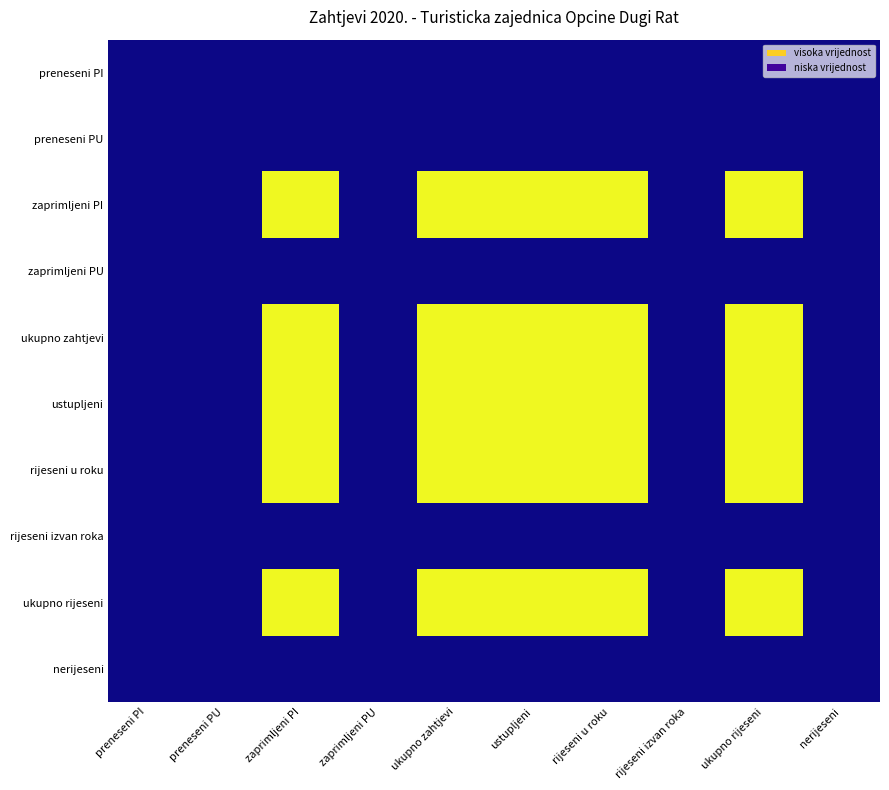

Reading left to right, what are all the values shown in this chart?

preneseni PI: preneseni PI=0	preneseni PU=0	zaprimljeni PI=0	zaprimljeni PU=0	ukupno zahtjevi=0	ustupljeni=0	rijeseni u roku=0	rijeseni izvan roka=0	ukupno rijeseni=0	nerijeseni=0
preneseni PU: preneseni PI=0	preneseni PU=0	zaprimljeni PI=0	zaprimljeni PU=0	ukupno zahtjevi=0	ustupljeni=0	rijeseni u roku=0	rijeseni izvan roka=0	ukupno rijeseni=0	nerijeseni=0
zaprimljeni PI: preneseni PI=0	preneseni PU=0	zaprimljeni PI=1	zaprimljeni PU=0	ukupno zahtjevi=1	ustupljeni=1	rijeseni u roku=1	rijeseni izvan roka=0	ukupno rijeseni=1	nerijeseni=0
zaprimljeni PU: preneseni PI=0	preneseni PU=0	zaprimljeni PI=0	zaprimljeni PU=0	ukupno zahtjevi=0	ustupljeni=0	rijeseni u roku=0	rijeseni izvan roka=0	ukupno rijeseni=0	nerijeseni=0
ukupno zahtjevi: preneseni PI=0	preneseni PU=0	zaprimljeni PI=1	zaprimljeni PU=0	ukupno zahtjevi=1	ustupljeni=1	rijeseni u roku=1	rijeseni izvan roka=0	ukupno rijeseni=1	nerijeseni=0
ustupljeni: preneseni PI=0	preneseni PU=0	zaprimljeni PI=1	zaprimljeni PU=0	ukupno zahtjevi=1	ustupljeni=1	rijeseni u roku=1	rijeseni izvan roka=0	ukupno rijeseni=1	nerijeseni=0
rijeseni u roku: preneseni PI=0	preneseni PU=0	zaprimljeni PI=1	zaprimljeni PU=0	ukupno zahtjevi=1	ustupljeni=1	rijeseni u roku=1	rijeseni izvan roka=0	ukupno rijeseni=1	nerijeseni=0
rijeseni izvan roka: preneseni PI=0	preneseni PU=0	zaprimljeni PI=0	zaprimljeni PU=0	ukupno zahtjevi=0	ustupljeni=0	rijeseni u roku=0	rijeseni izvan roka=0	ukupno rijeseni=0	nerijeseni=0
ukupno rijeseni: preneseni PI=0	preneseni PU=0	zaprimljeni PI=1	zaprimljeni PU=0	ukupno zahtjevi=1	ustupljeni=1	rijeseni u roku=1	rijeseni izvan roka=0	ukupno rijeseni=1	nerijeseni=0
nerijeseni: preneseni PI=0	preneseni PU=0	zaprimljeni PI=0	zaprimljeni PU=0	ukupno zahtjevi=0	ustupljeni=0	rijeseni u roku=0	rijeseni izvan roka=0	ukupno rijeseni=0	nerijeseni=0